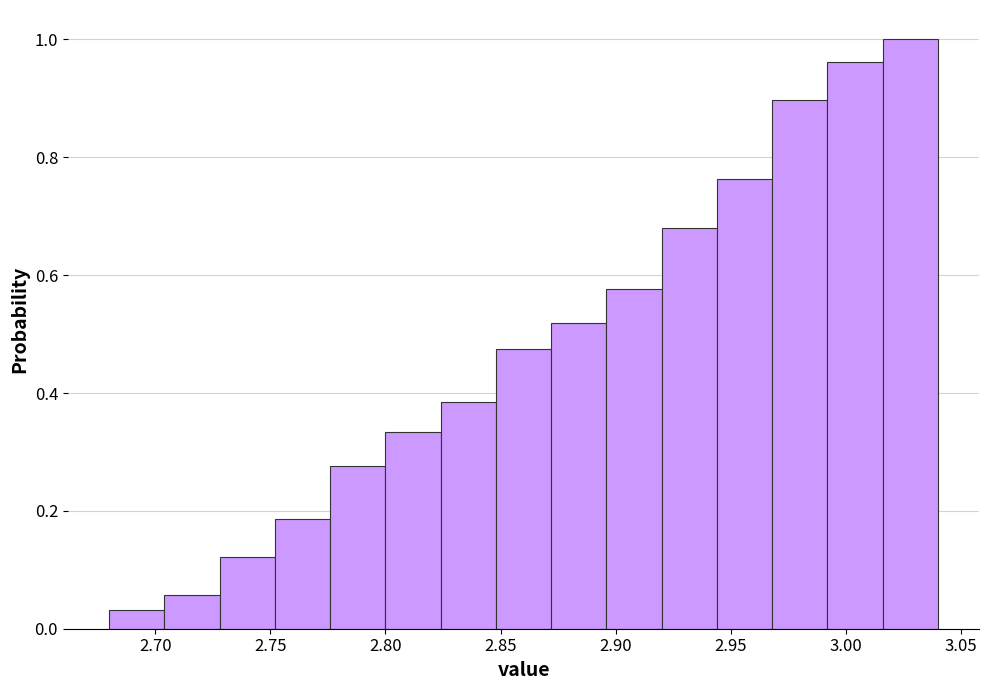

Reading left to right, list every bar in this chart as the range it spans on the x-axis followed by its height. Neither the bar edges nor the heights are printed on the chart, so give them approximately, as read against the axes.

2.680 to 2.704: 0.04
2.704 to 2.728: 0.06
2.728 to 2.752: 0.12
2.752 to 2.776: 0.18
2.776 to 2.800: 0.28
2.800 to 2.824: 0.34
2.824 to 2.848: 0.38
2.848 to 2.872: 0.48
2.872 to 2.896: 0.52
2.896 to 2.920: 0.58
2.920 to 2.944: 0.68
2.944 to 2.968: 0.76
2.968 to 2.992: 0.90
2.992 to 3.016: 0.96
3.016 to 3.040: 1.00